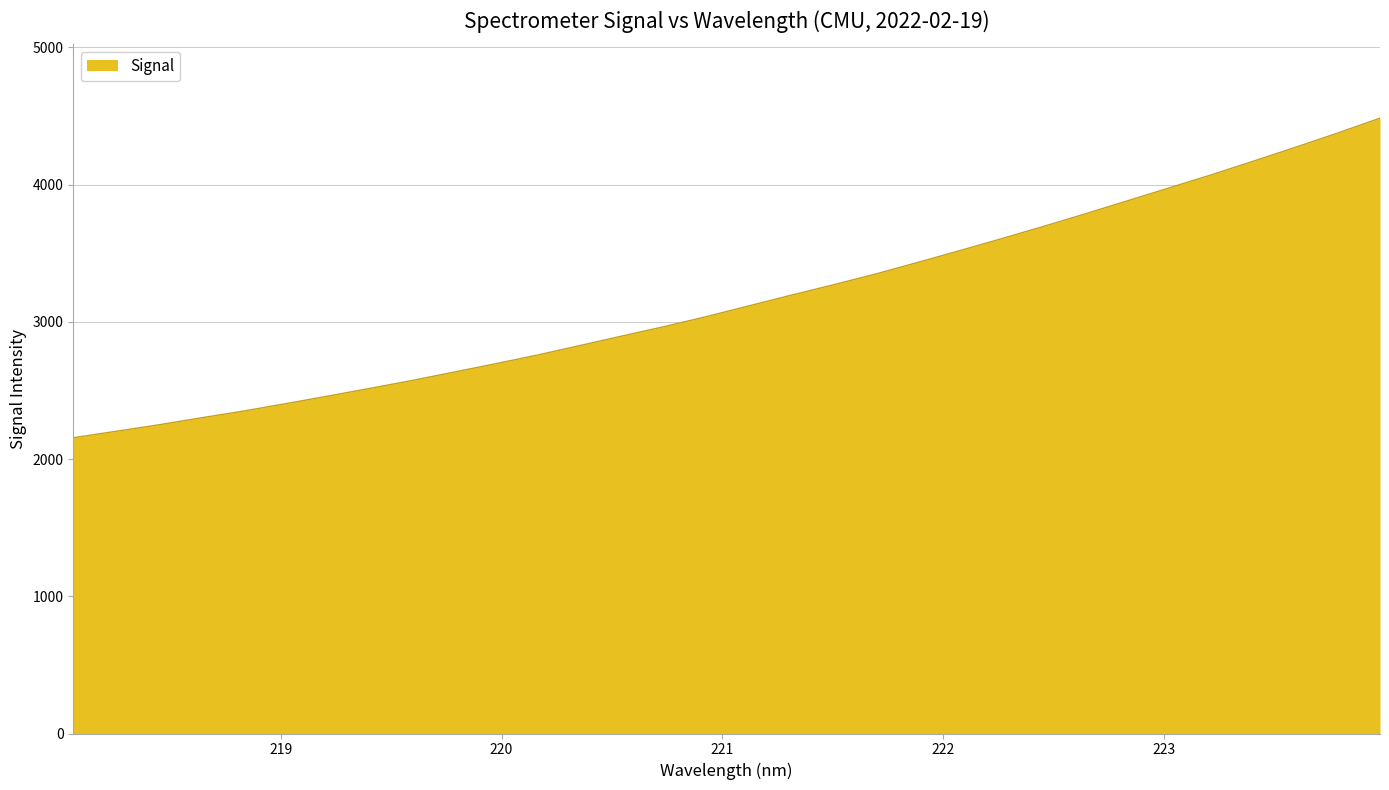

What is the sum of all values?

101188.7